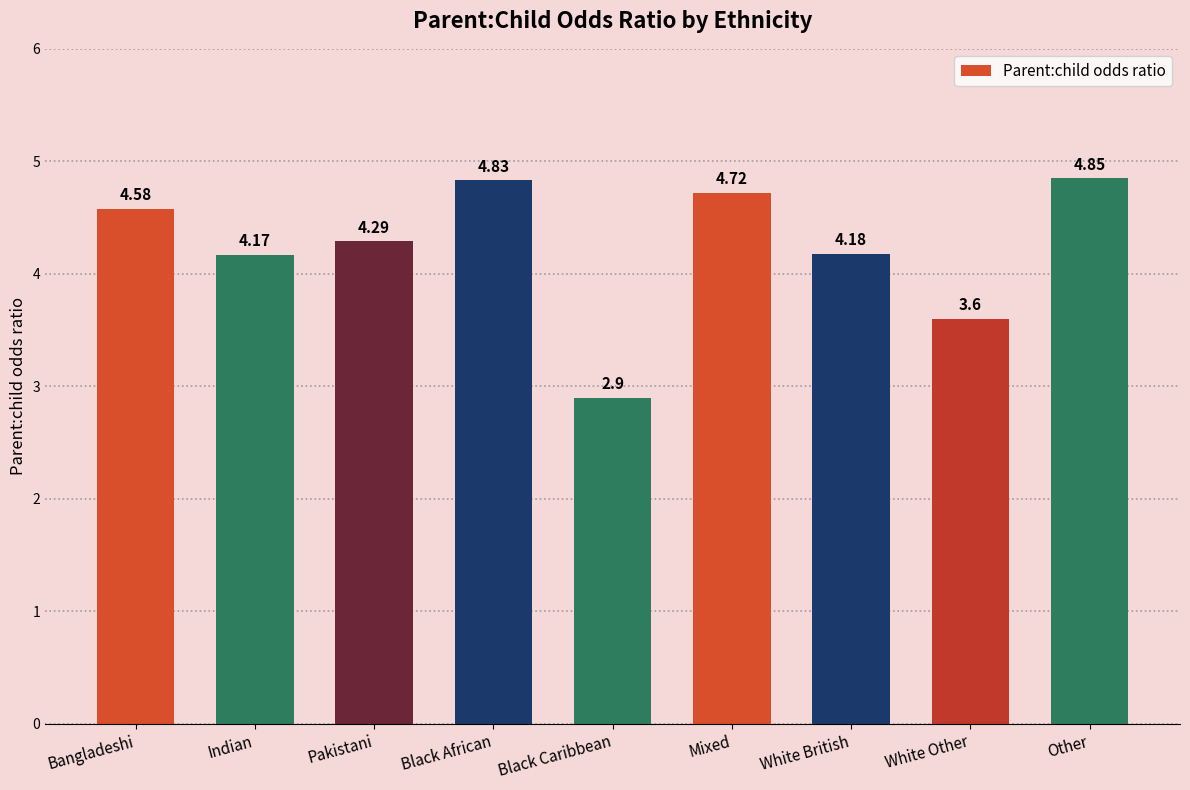

Where does the data first go above 4?

Bangladeshi